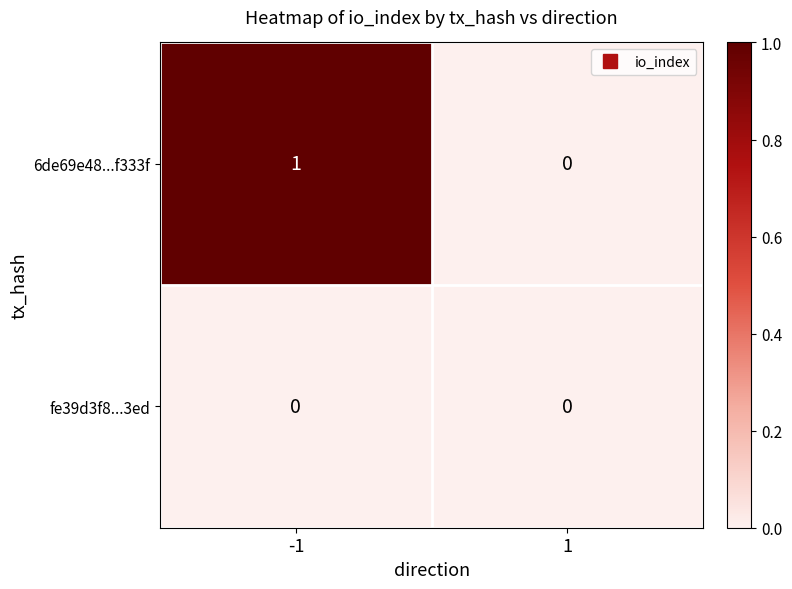

Which series has the largest range (max minus min)?

6de69e48...f333f